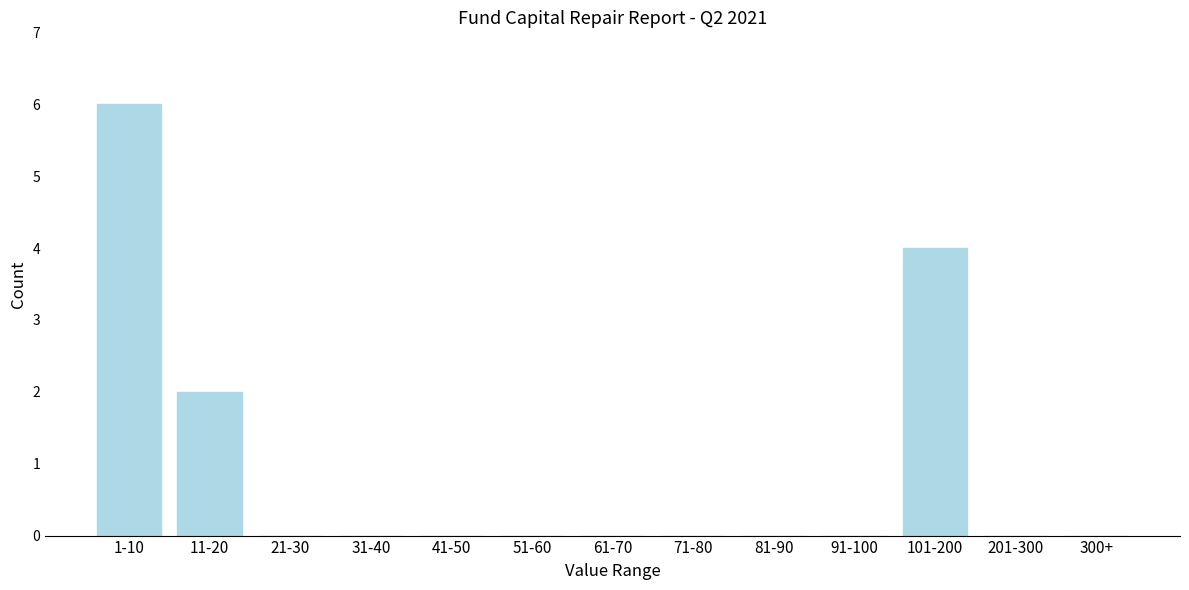

Reading left to right, extract all data points from this chart.

1-10=6	11-20=2	21-30=0	31-40=0	41-50=0	51-60=0	61-70=0	71-80=0	81-90=0	91-100=0	101-200=4	201-300=0	300+=0